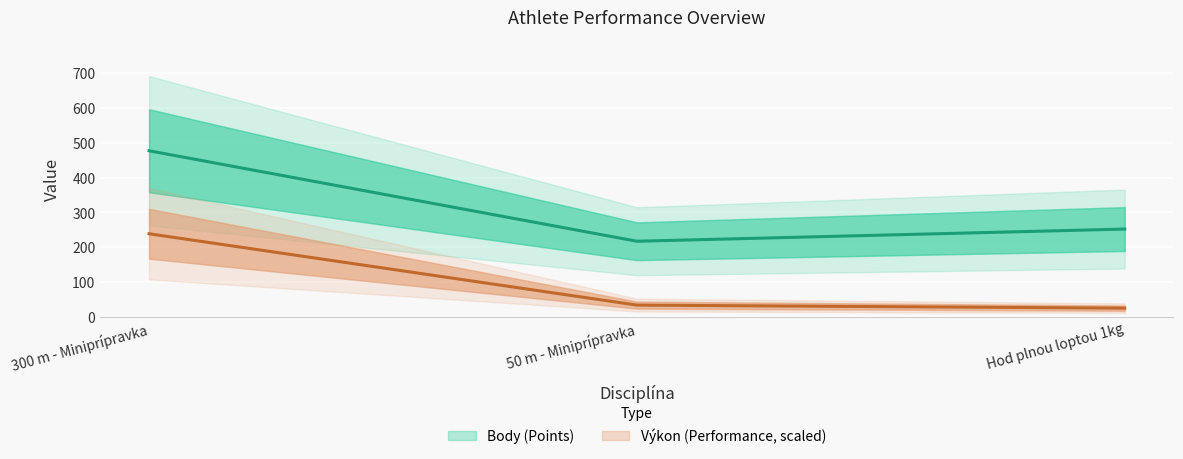

What is the total value across all series at 300 m - Miniprípravka?

715.5